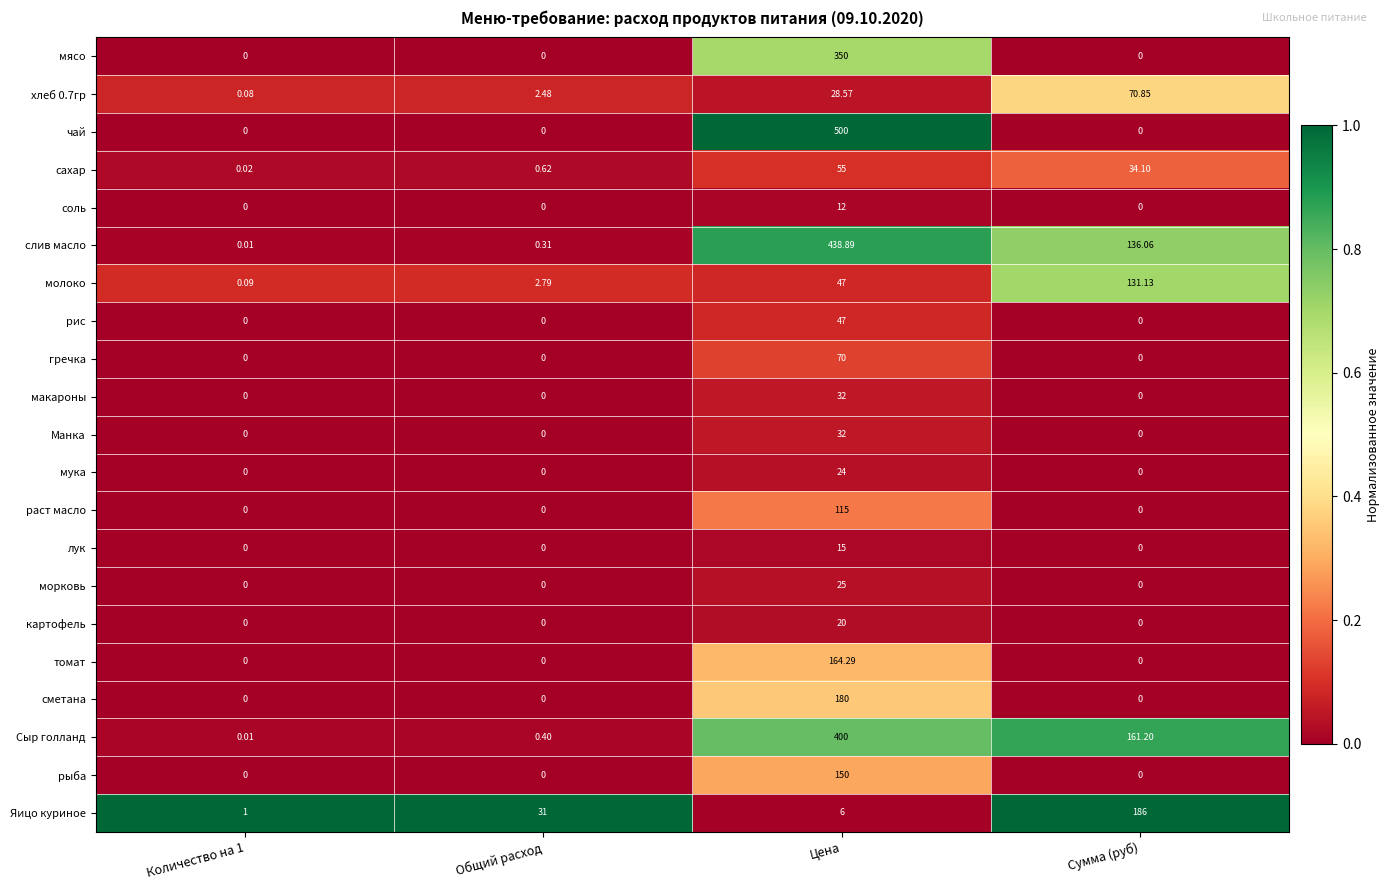

Between Количество на 1 and Общий расход, which series saw the biggest shift?

Яицо куриное